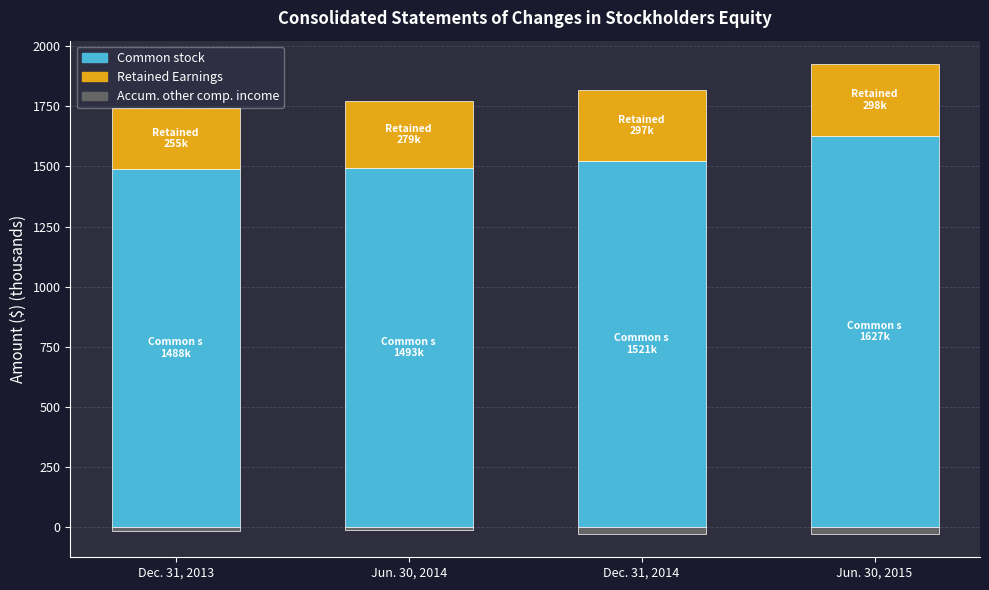

How many values in the Common stock series are below 1521?

2